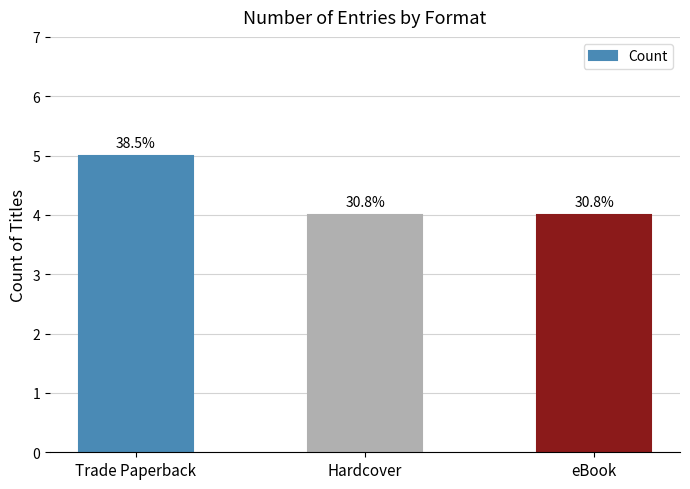

How many bars are there in total?

3